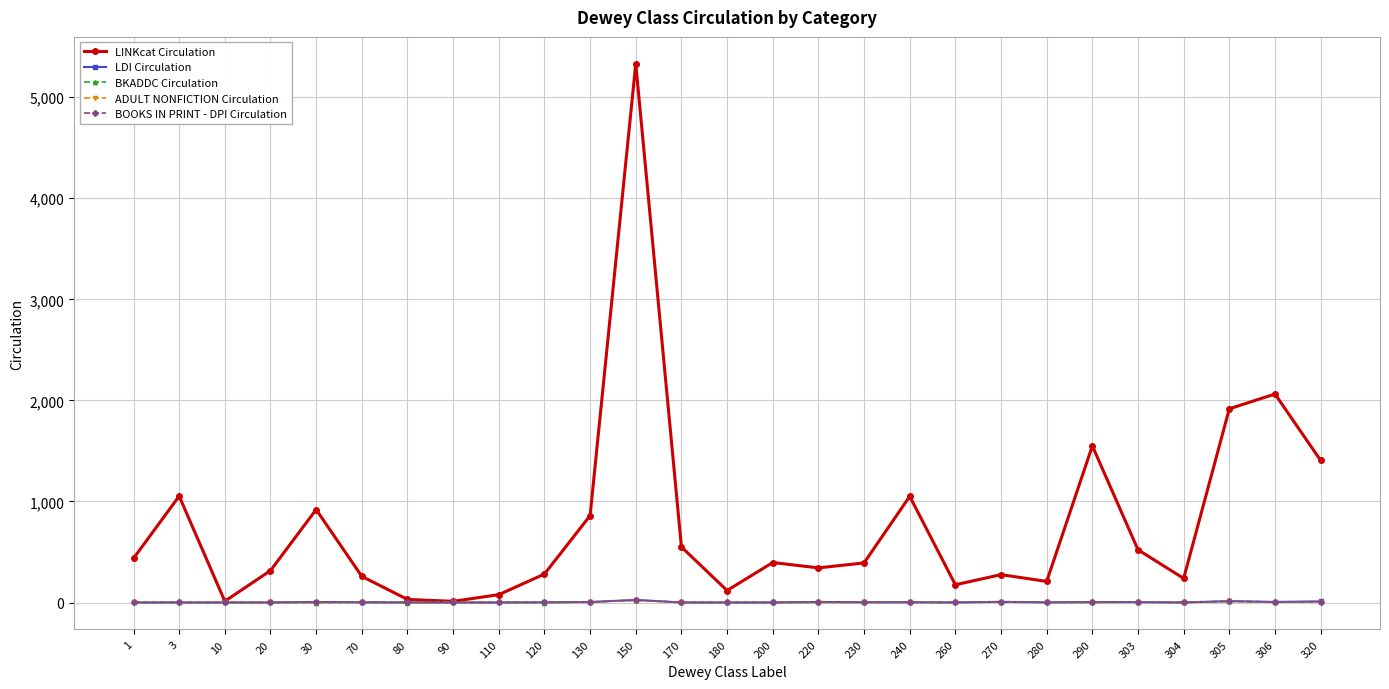

How many categories are shown in the chart?

27